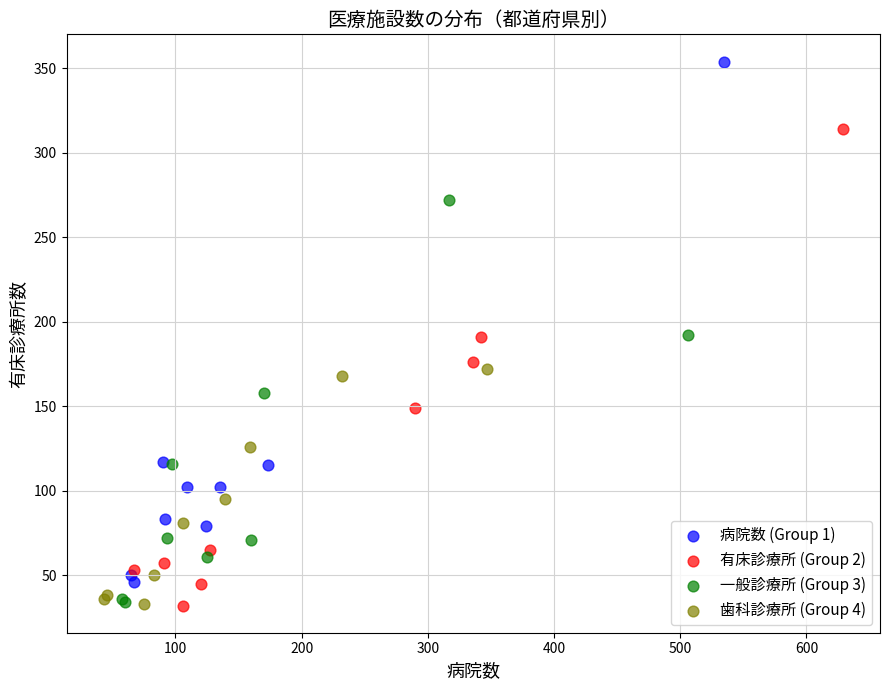

Which series contains the highest Y value?

病院数 (Group 1)